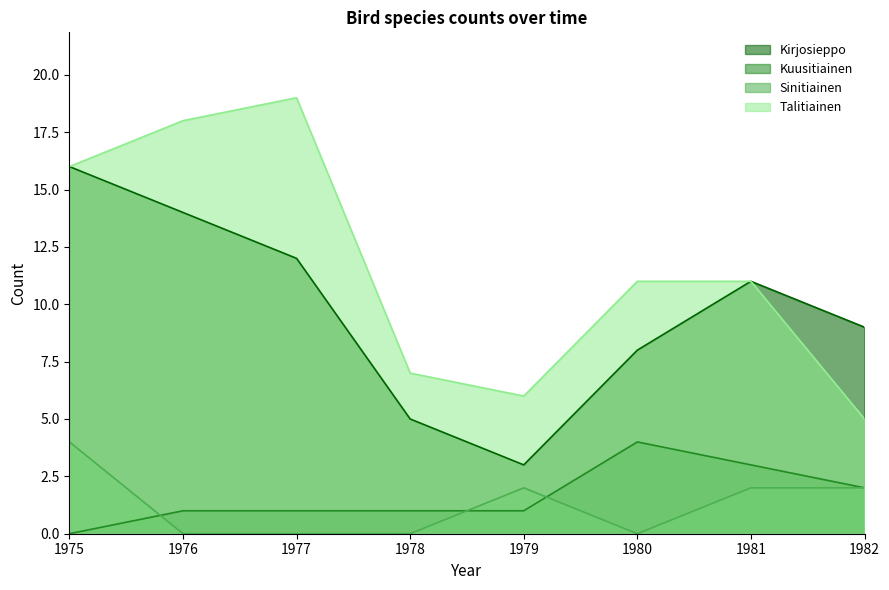

Rank the series by their maximum value, from highest to lowest.

Talitiainen, Kirjosieppo, Kuusitiainen, Sinitiainen